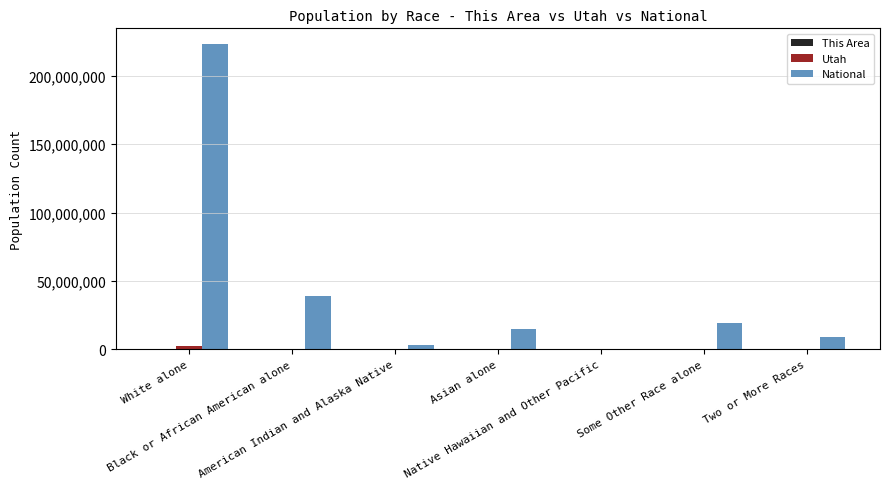

Which series has the largest range (max minus min)?

National